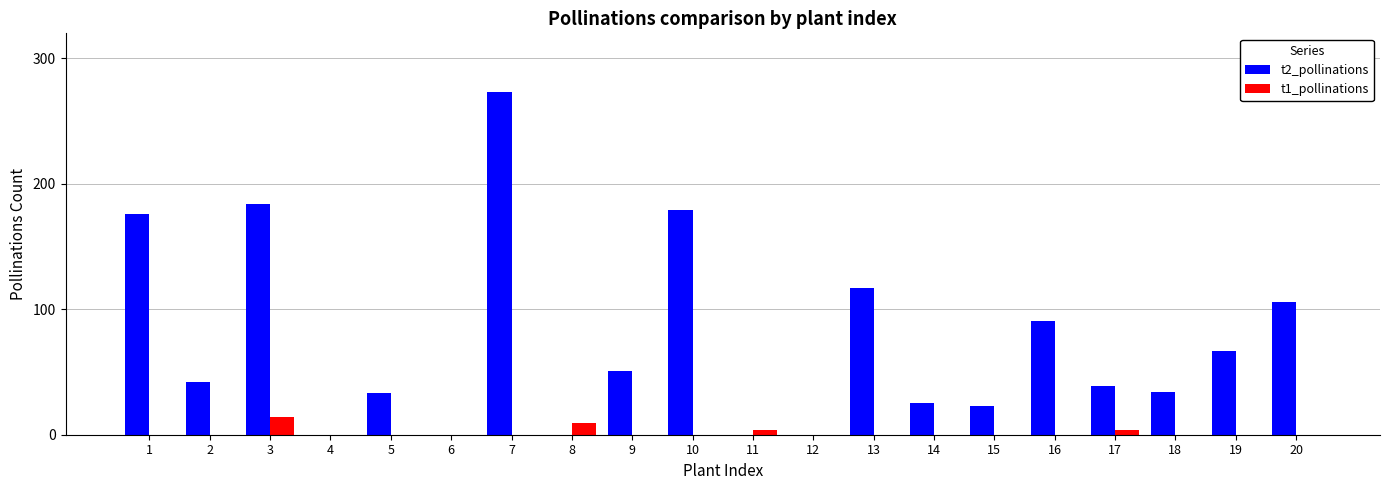

Does the chart contain stacked bars?

No